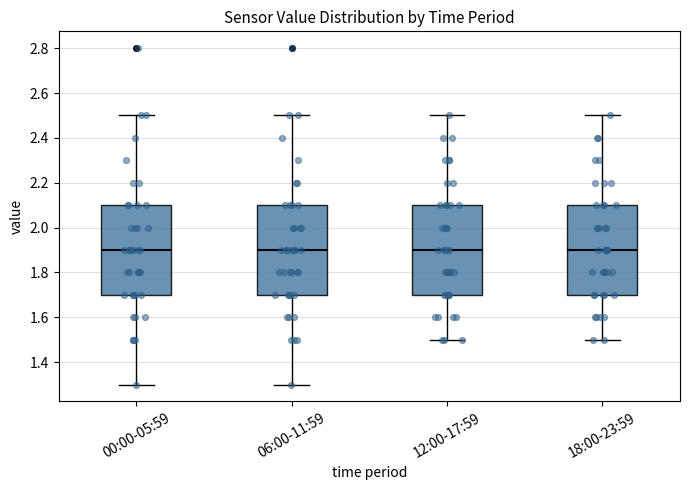

Reading left to right, read every box against the y-axis: the position of its median line, the range the box covers, and the ends of its whiskers. The values are not printed on the chart, so give them approximately, as read against the axis.

00:00-05:59: median 1.9, box 1.7 to 2.1, whiskers 1.3 to 2.5
06:00-11:59: median 1.9, box 1.7 to 2.1, whiskers 1.3 to 2.5
12:00-17:59: median 1.9, box 1.7 to 2.1, whiskers 1.5 to 2.5
18:00-23:59: median 1.9, box 1.7 to 2.1, whiskers 1.5 to 2.5